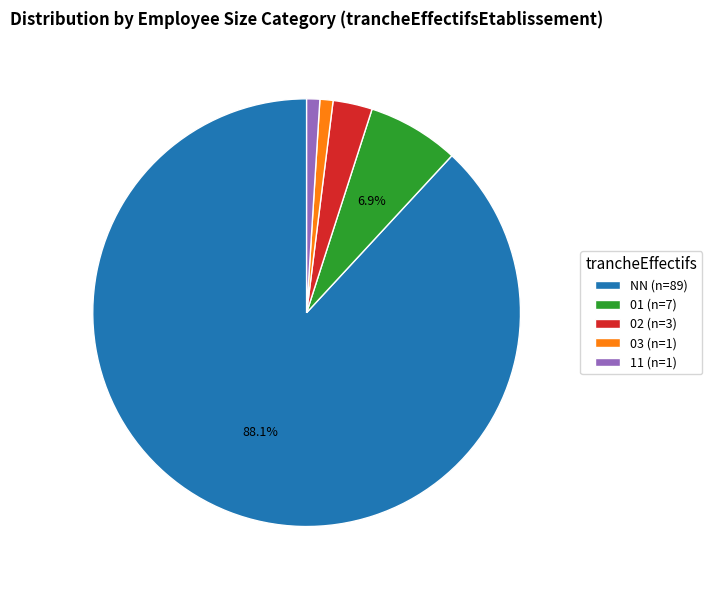

What is the ratio of the value at 11 (n=1) to the value at 03 (n=1)?

1.0